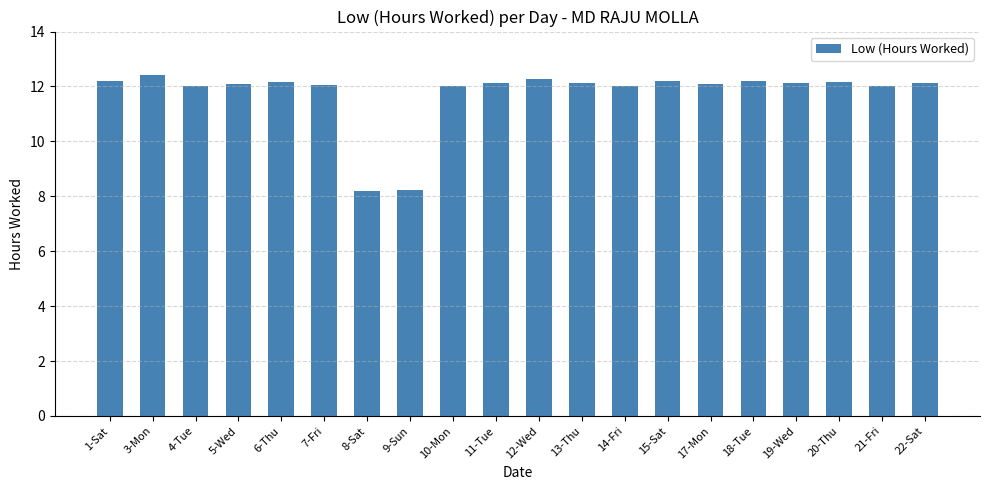

What is the maximum value shown in the chart?

12.4